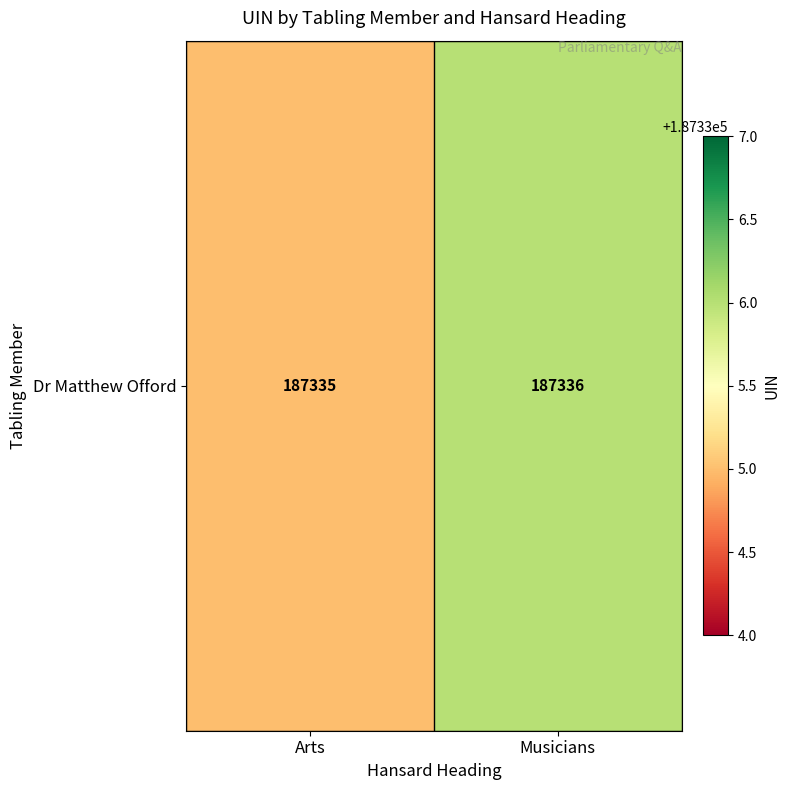

Approximately how many times larger is the value at Arts compared to Musicians?

1.0